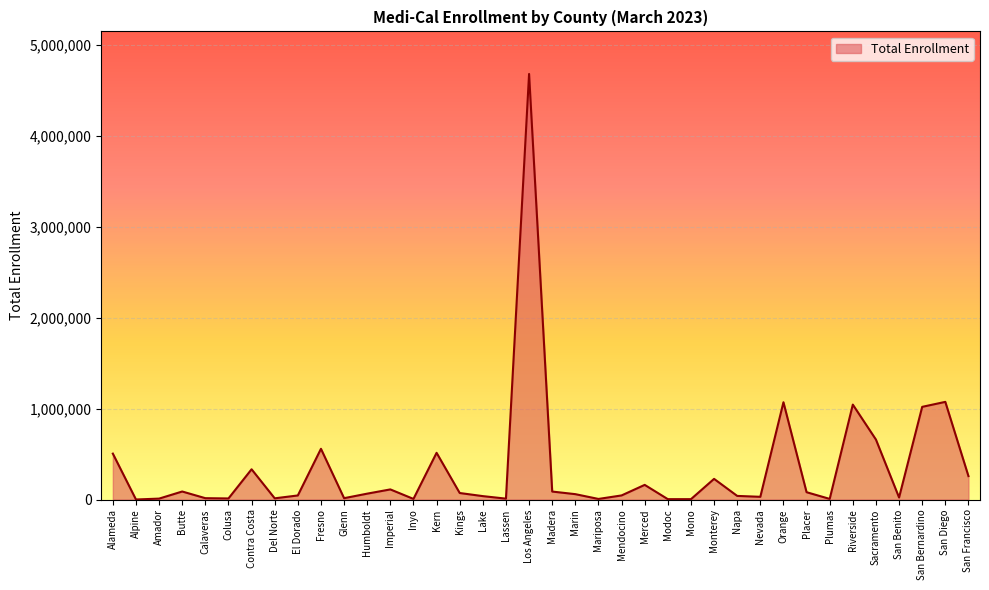

What value does the data have at San Benito?

22247